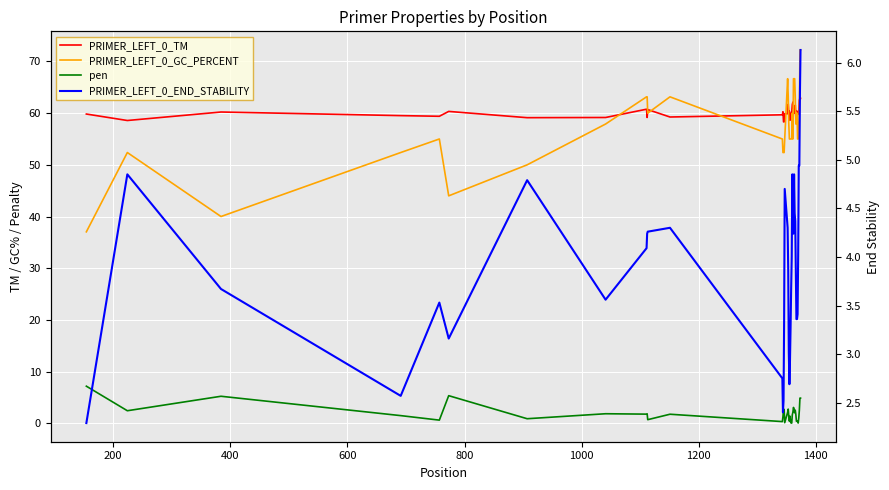

What is the difference between the maximum and minimum values in the PRIMER_LEFT_0_END_STABILITY series?

3.8